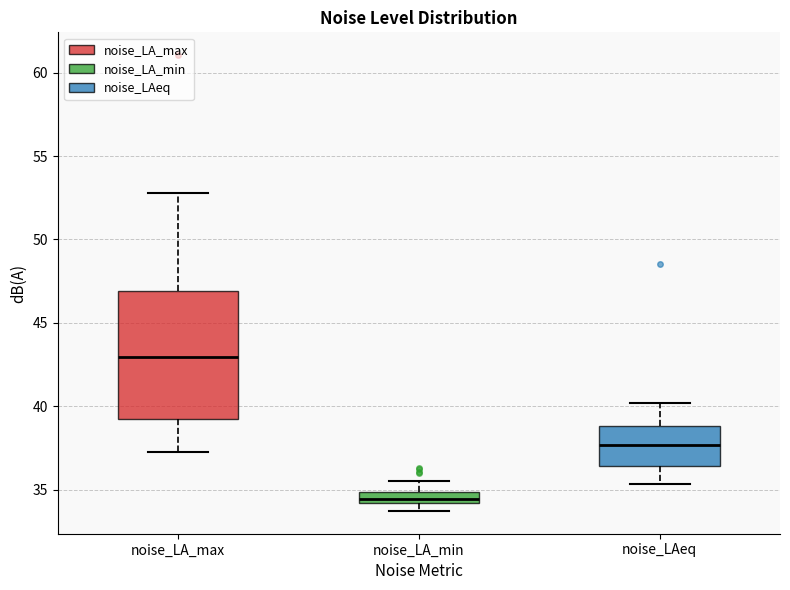

Which box is the tallest, from its lower edge to its upper edge?

noise_LA_max